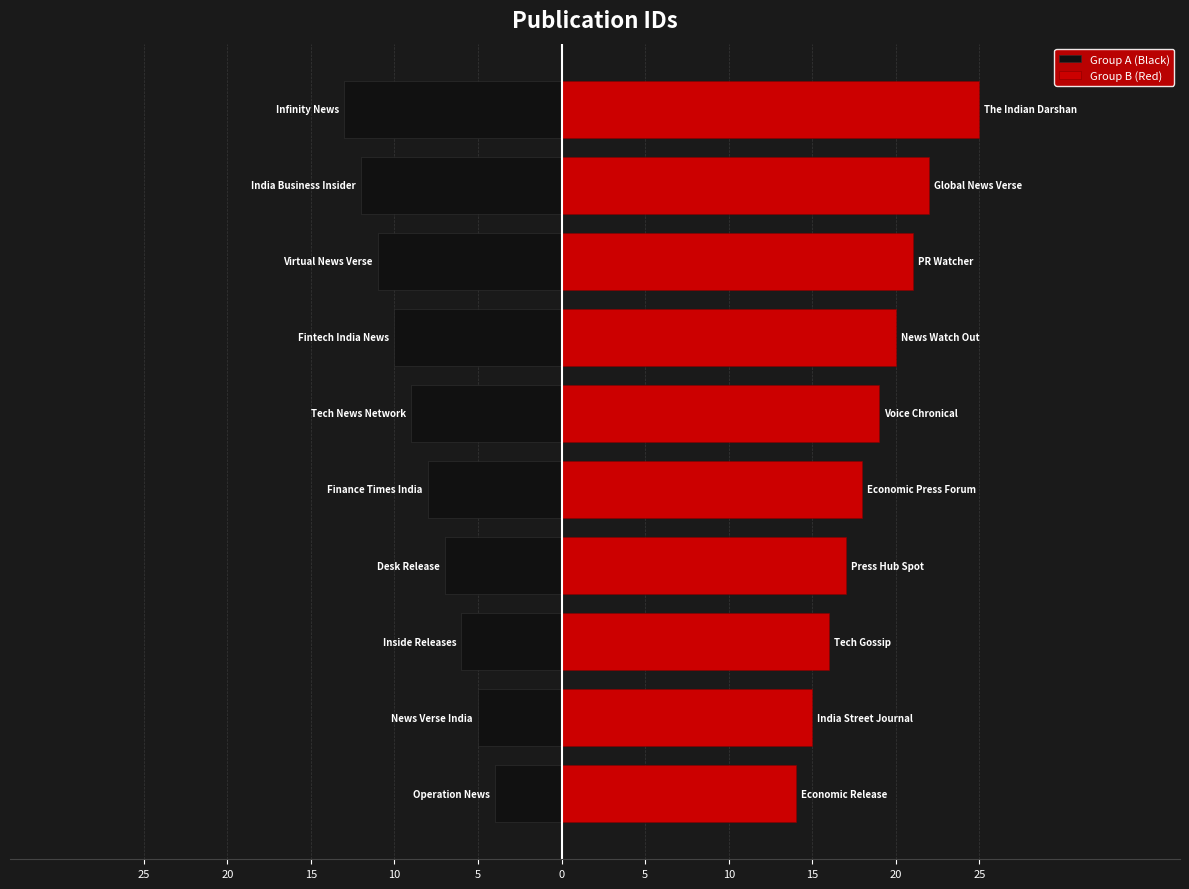

What is the lowest value of the Group B (Red) series?

14